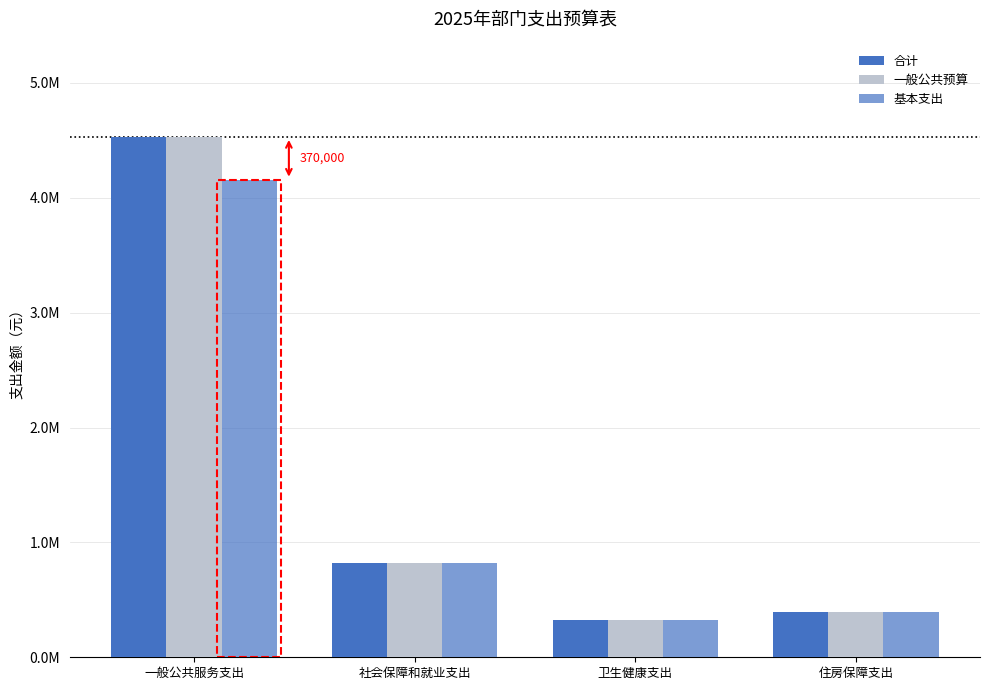

Does the chart contain any negative values?

No